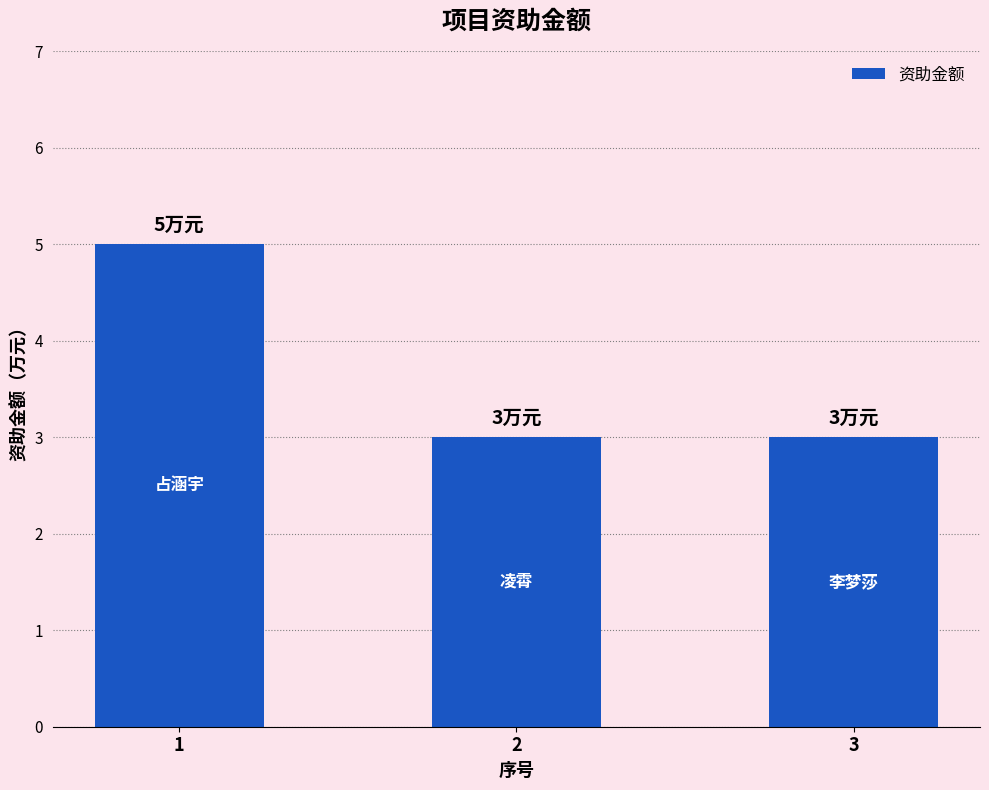

How many bars are there in total?

3